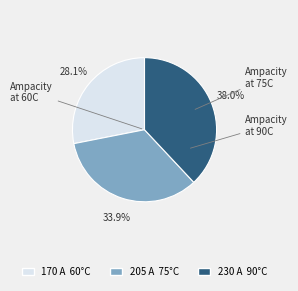

Rank the categories by value from highest to lowest.

Ampacity at 90C, Ampacity at 75C, Ampacity at 60C